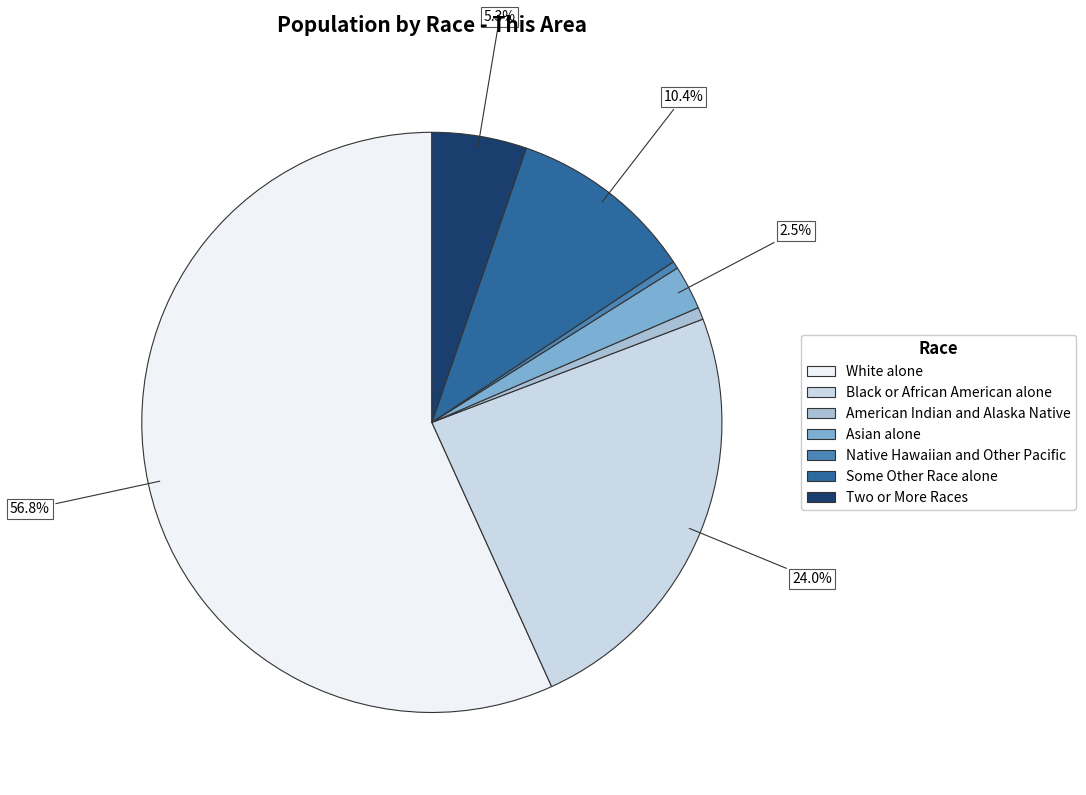

Is the sum of Black or African American alone and Two or More Races greater than half?

No